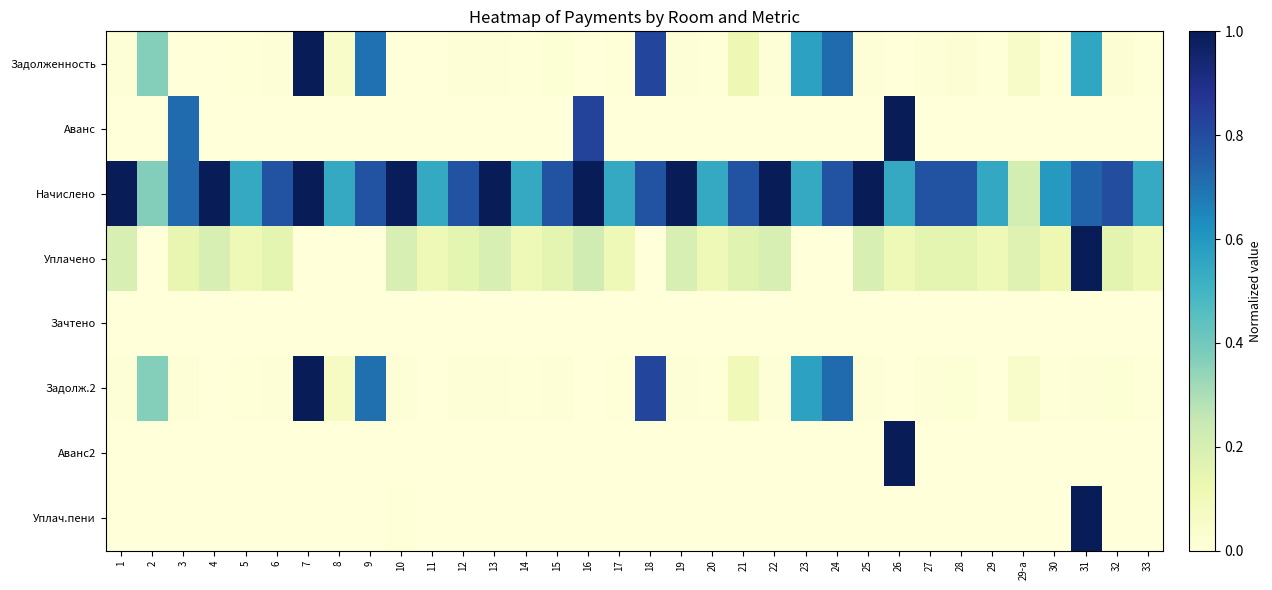

Reading left to right, transcribe all the data shown in this chart.

Задолженность: 1=0.0	2=0.4	3=0.0	4=0.0	5=0.0	6=0.0	7=1.0	8=0.0	9=0.7	10=0.0	11=0.0	12=0.0	13=0.0	14=0.0	15=0.0	16=0.0	17=0.0	18=0.8	19=0.0	20=0.0	21=0.1	22=0.0	23=0.6	24=0.7	25=0.0	26=0.0	27=0.0	28=0.0	29=0.0	29-a=0.1	30=0.0	31=0.6	32=0.0	33=0.0
Аванс: 1=0.0	2=0.0	3=0.7	4=0.0	5=0.0	6=0.0	7=0.0	8=0.0	9=0.0	10=0.0	11=0.0	12=0.0	13=0.0	14=0.0	15=0.0	16=0.8	17=0.0	18=0.0	19=0.0	20=0.0	21=0.0	22=0.0	23=0.0	24=0.0	25=0.0	26=1.0	27=0.0	28=0.0	29=0.0	29-a=0.0	30=0.0	31=0.0	32=0.0	33=0.0
Начислено: 1=1.0	2=0.4	3=0.7	4=1.0	5=0.5	6=0.8	7=1.0	8=0.5	9=0.8	10=1.0	11=0.5	12=0.8	13=1.0	14=0.5	15=0.8	16=1.0	17=0.5	18=0.8	19=1.0	20=0.5	21=0.8	22=1.0	23=0.5	24=0.8	25=1.0	26=0.5	27=0.8	28=0.8	29=0.5	29-a=0.2	30=0.6	31=0.7	32=0.8	33=0.5
Уплачено: 1=0.2	2=0.0	3=0.1	4=0.2	5=0.1	6=0.2	7=0.0	8=0.0	9=0.0	10=0.2	11=0.1	12=0.2	13=0.2	14=0.1	15=0.2	16=0.2	17=0.1	18=0.0	19=0.2	20=0.1	21=0.2	22=0.2	23=0.0	24=0.0	25=0.2	26=0.1	27=0.2	28=0.2	29=0.1	29-a=0.2	30=0.1	31=1.0	32=0.2	33=0.1
Зачтено: 1=0.0	2=0.0	3=0.0	4=0.0	5=0.0	6=0.0	7=0.0	8=0.0	9=0.0	10=0.0	11=0.0	12=0.0	13=0.0	14=0.0	15=0.0	16=0.0	17=0.0	18=0.0	19=0.0	20=0.0	21=0.0	22=0.0	23=0.0	24=0.0	25=0.0	26=0.0	27=0.0	28=0.0	29=0.0	29-a=0.0	30=0.0	31=0.0	32=0.0	33=0.0
Задолж.2: 1=0.0	2=0.4	3=0.0	4=0.0	5=0.0	6=0.0	7=1.0	8=0.1	9=0.7	10=0.0	11=0.0	12=0.0	13=0.0	14=0.0	15=0.0	16=0.0	17=0.0	18=0.8	19=0.0	20=0.0	21=0.1	22=0.0	23=0.6	24=0.7	25=0.0	26=0.0	27=0.0	28=0.0	29=0.0	29-a=0.0	30=0.0	31=0.0	32=0.0	33=0.0
Аванс2: 1=0.0	2=0.0	3=0.0	4=0.0	5=0.0	6=0.0	7=0.0	8=0.0	9=0.0	10=0.0	11=0.0	12=0.0	13=0.0	14=0.0	15=0.0	16=0.0	17=0.0	18=0.0	19=0.0	20=0.0	21=0.0	22=0.0	23=0.0	24=0.0	25=0.0	26=1.0	27=0.0	28=0.0	29=0.0	29-a=0.0	30=0.0	31=0.0	32=0.0	33=0.0
Уплач.пени: 1=0.0	2=0.0	3=0.0	4=0.0	5=0.0	6=0.0	7=0.0	8=0.0	9=0.0	10=0.0	11=0.0	12=0.0	13=0.0	14=0.0	15=0.0	16=0.0	17=0.0	18=0.0	19=0.0	20=0.0	21=0.0	22=0.0	23=0.0	24=0.0	25=0.0	26=0.0	27=0.0	28=0.0	29=0.0	29-a=0.0	30=0.0	31=1.0	32=0.0	33=0.0